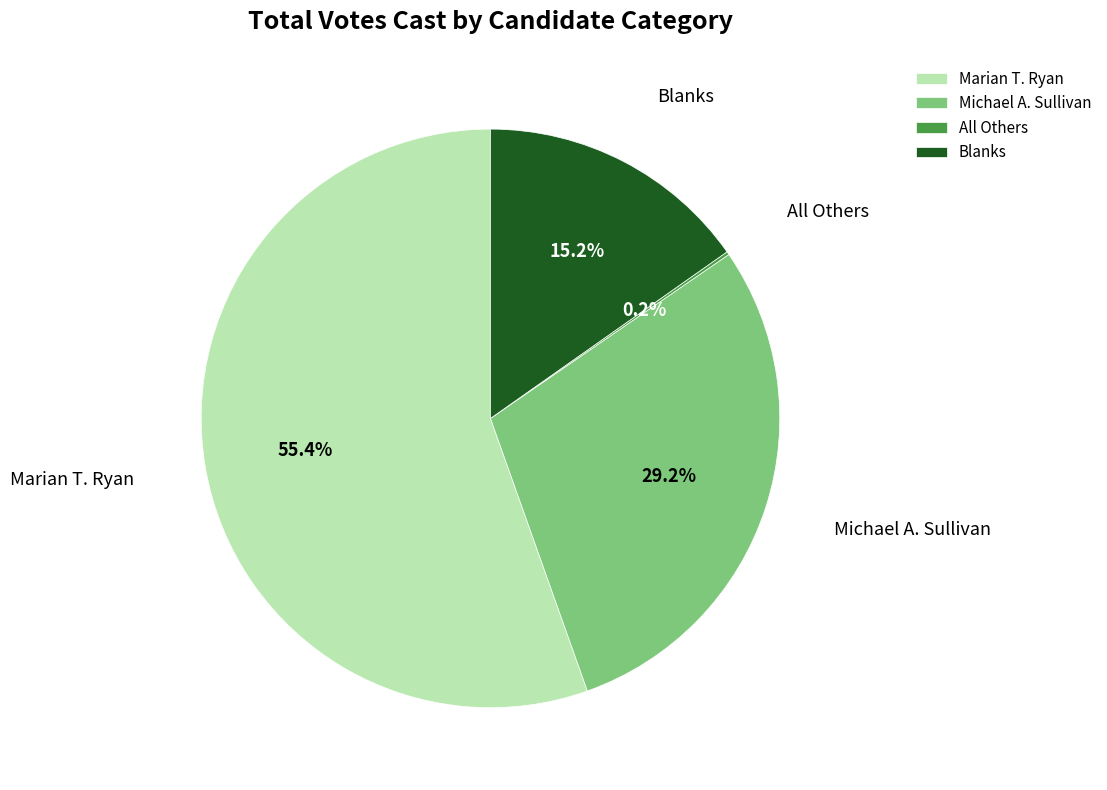

Which category accounts for the majority?

Marian T. Ryan